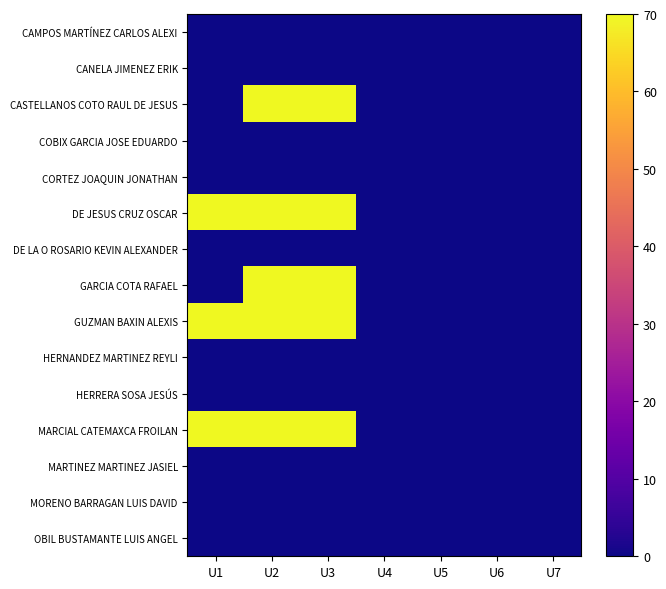

Reading right to left, extract all data points from this chart.

CAMPOS MARTÍNEZ CARLOS ALEXI: U7=0	U6=0	U5=0	U4=0	U3=0	U2=0	U1=0
CANELA JIMENEZ ERIK: U7=0	U6=0	U5=0	U4=0	U3=0	U2=0	U1=0
CASTELLANOS COTO RAUL DE JESUS: U7=0	U6=0	U5=0	U4=0	U3=70	U2=70	U1=0
COBIX GARCIA JOSE EDUARDO: U7=0	U6=0	U5=0	U4=0	U3=0	U2=0	U1=0
CORTEZ JOAQUIN JONATHAN: U7=0	U6=0	U5=0	U4=0	U3=0	U2=0	U1=0
DE JESUS CRUZ OSCAR: U7=0	U6=0	U5=0	U4=0	U3=70	U2=70	U1=70
DE LA O ROSARIO KEVIN ALEXANDER: U7=0	U6=0	U5=0	U4=0	U3=0	U2=0	U1=0
GARCIA COTA RAFAEL: U7=0	U6=0	U5=0	U4=0	U3=70	U2=70	U1=0
GUZMAN BAXIN ALEXIS: U7=0	U6=0	U5=0	U4=0	U3=70	U2=70	U1=70
HERNANDEZ MARTINEZ REYLI: U7=0	U6=0	U5=0	U4=0	U3=0	U2=0	U1=0
HERRERA SOSA JESÚS: U7=0	U6=0	U5=0	U4=0	U3=0	U2=0	U1=0
MARCIAL CATEMAXCA FROILAN: U7=0	U6=0	U5=0	U4=0	U3=70	U2=70	U1=70
MARTINEZ MARTINEZ JASIEL: U7=0	U6=0	U5=0	U4=0	U3=0	U2=0	U1=0
MORENO BARRAGAN LUIS DAVID: U7=0	U6=0	U5=0	U4=0	U3=0	U2=0	U1=0
OBIL BUSTAMANTE LUIS ANGEL: U7=0	U6=0	U5=0	U4=0	U3=0	U2=0	U1=0